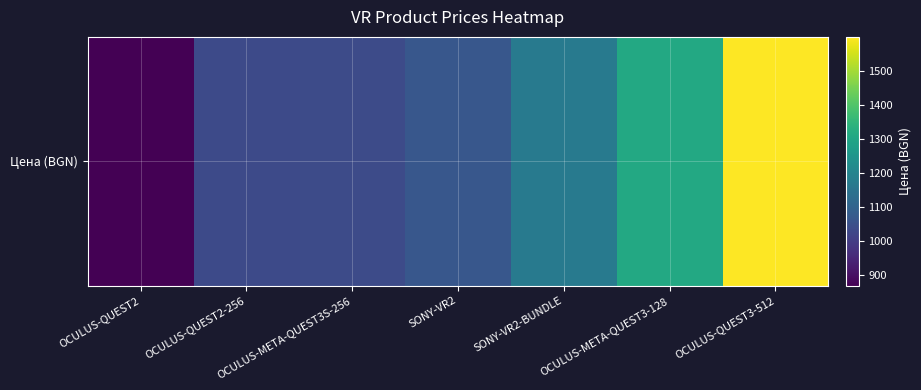

Rank the categories by value from highest to lowest.

OCULUS-QUEST3-512, OCULUS-META-QUEST3-128, SONY-VR2-BUNDLE, SONY-VR2, OCULUS-META-QUEST3S-256, OCULUS-QUEST2-256, OCULUS-QUEST2